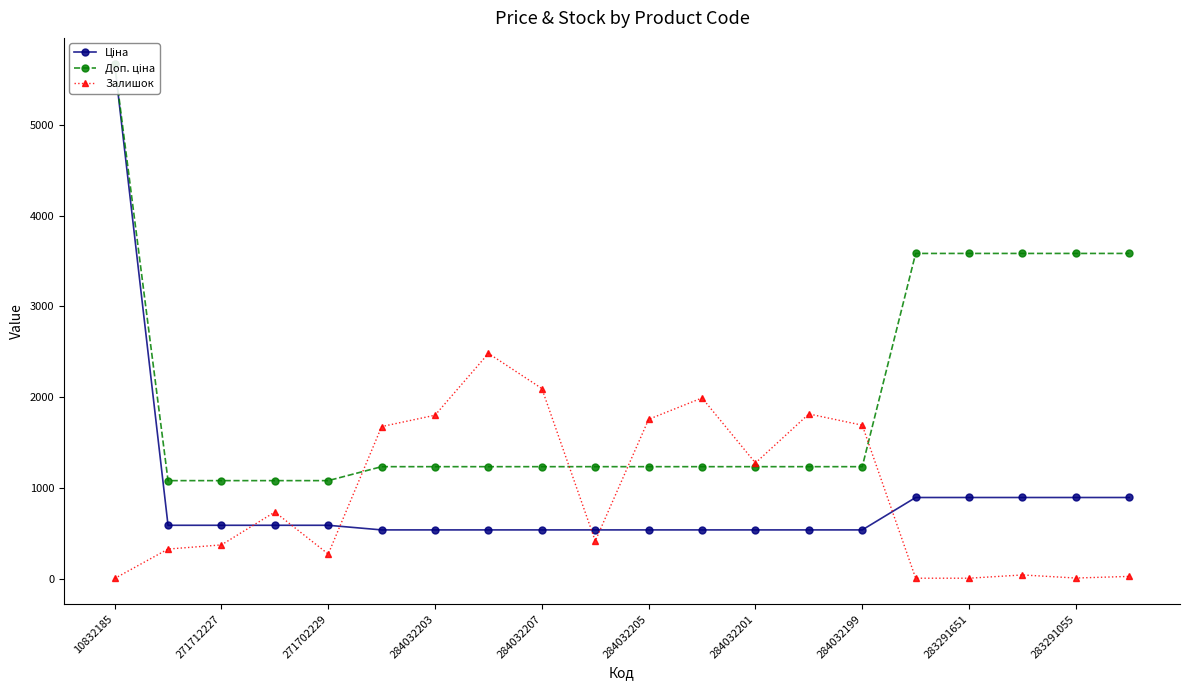

What is the highest value of the Залишок series?

2483